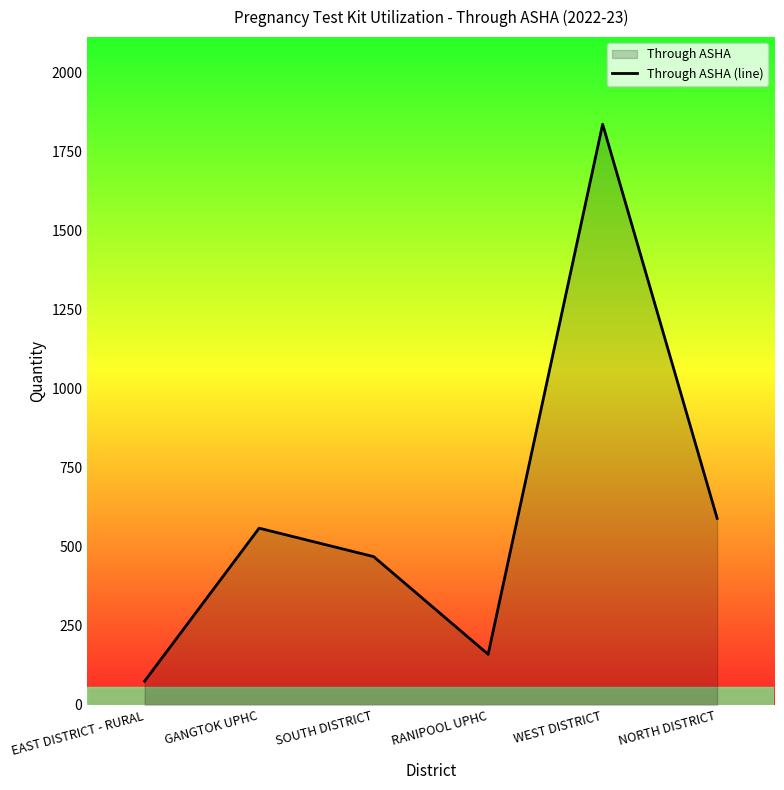

What is the label of the 3rd point from the right?

RANIPOOL UPHC